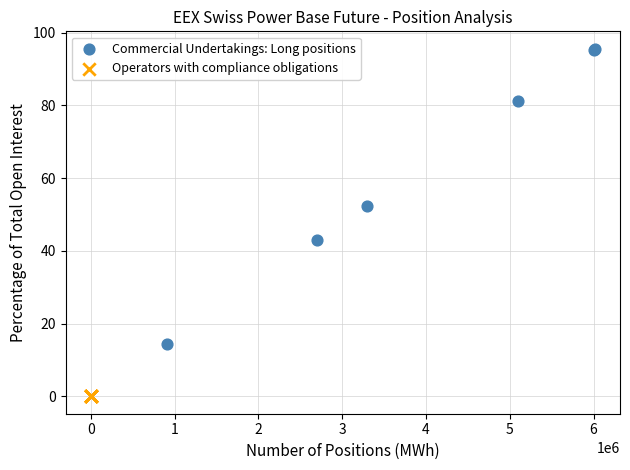

Which series contains the lowest Y value?

Operators with compliance obligations